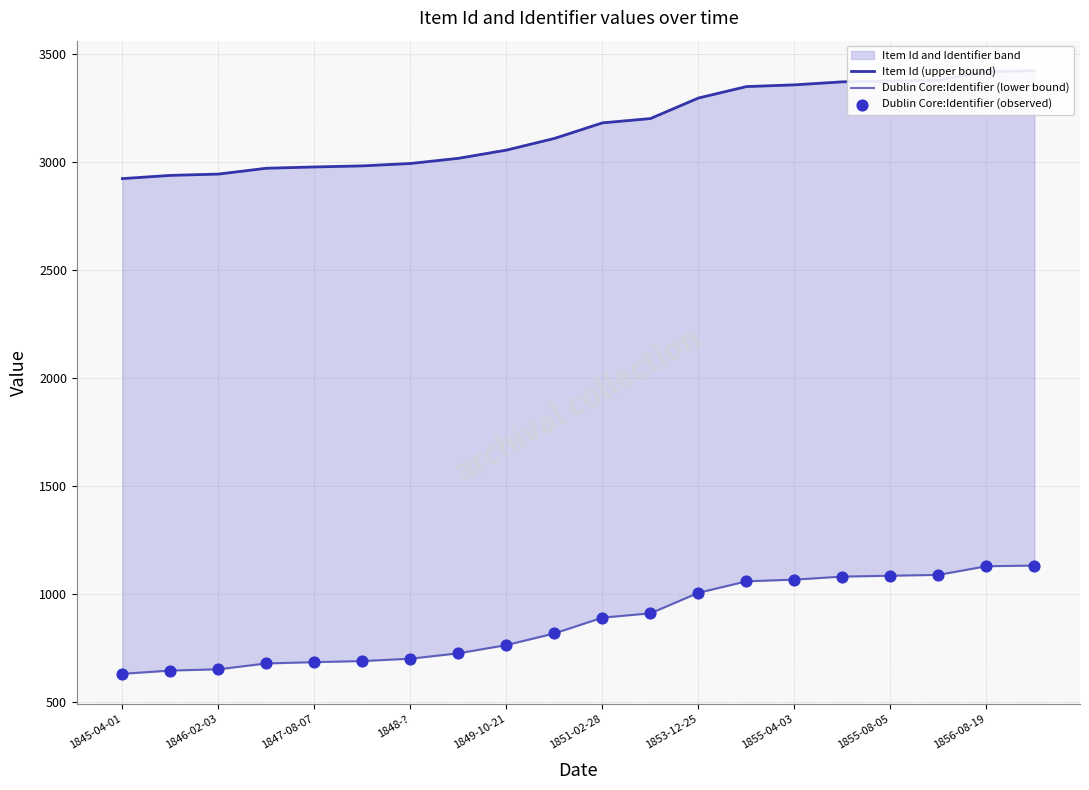

Is the value of Item Id (upper bound) at 1851-02-28 greater than the value of Dublin Core:Identifier (observed) at 14?

Yes